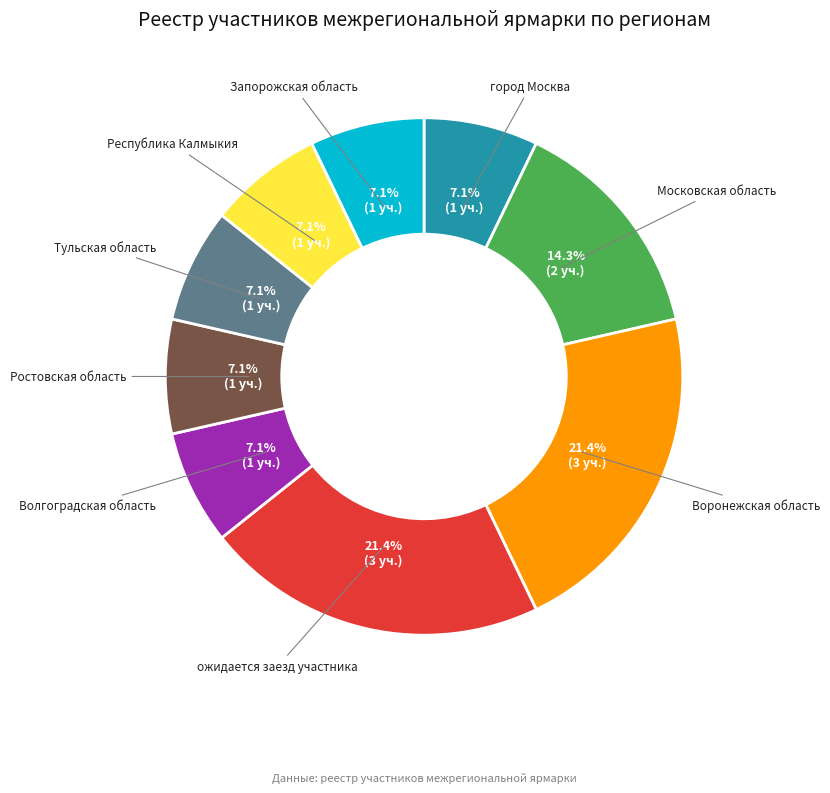

Is Запорожская область the majority of the pie?

No